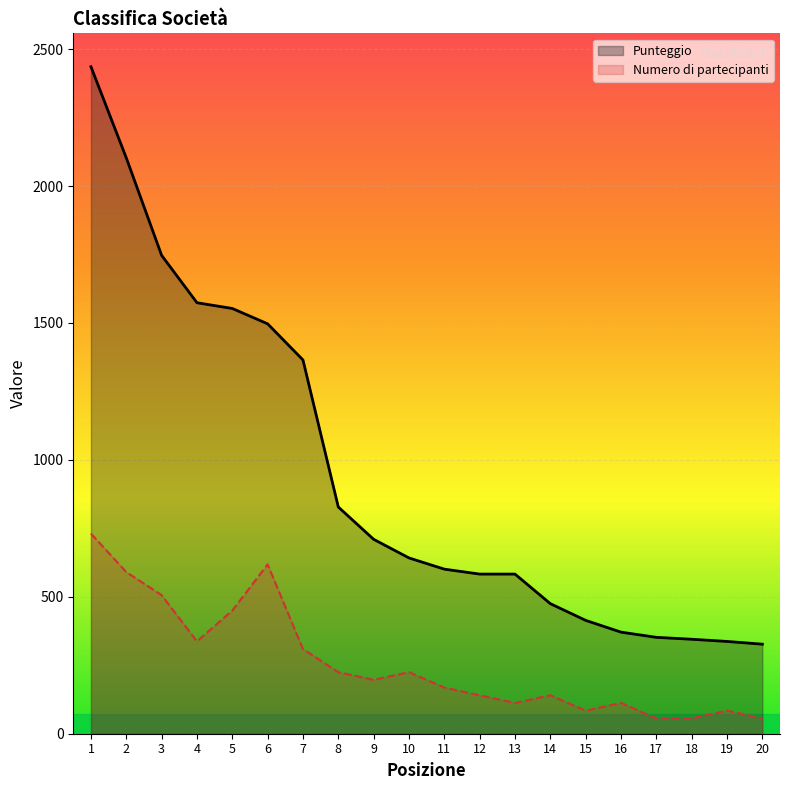

Which label corresponds to the smallest value in the chart?

17